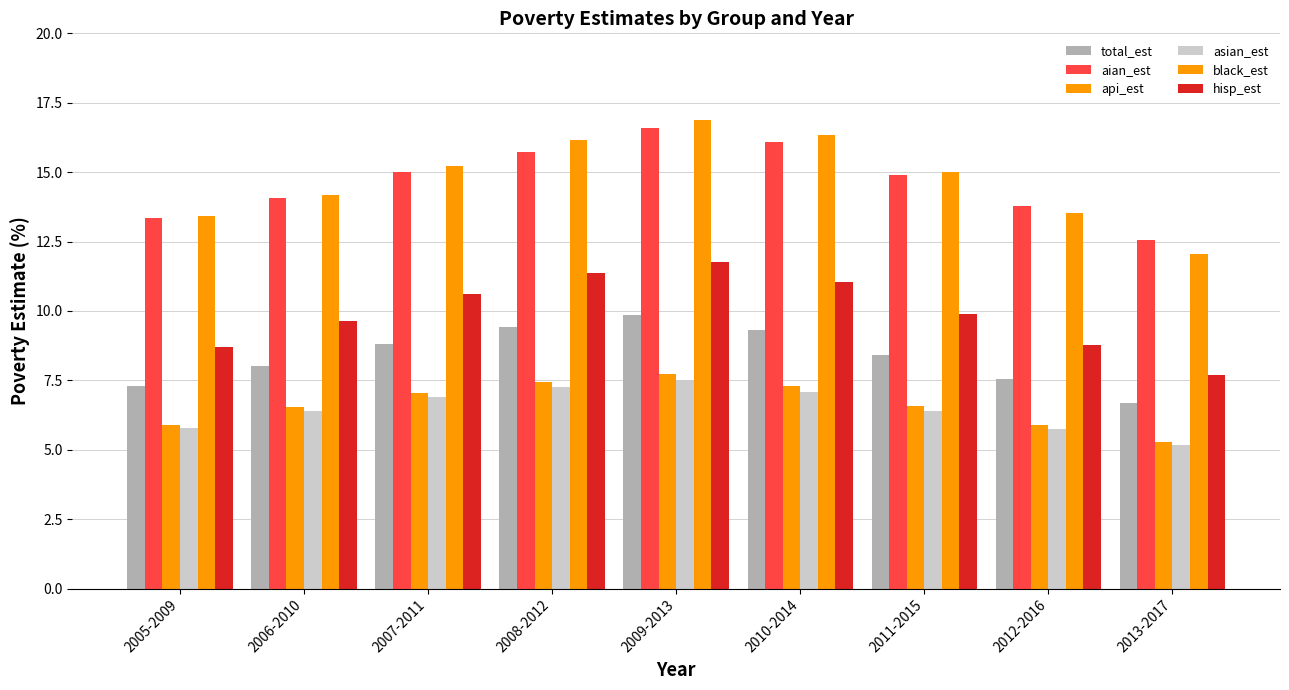

How many groups of bars are there?

9